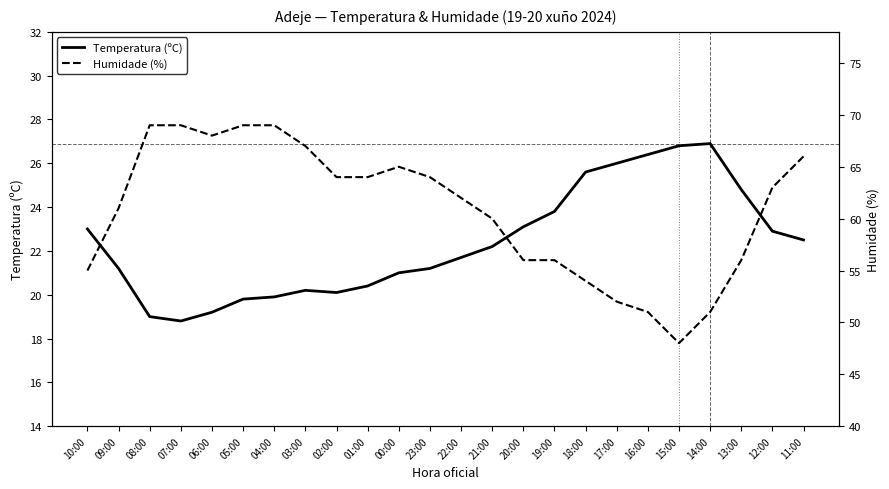

At which category does the chart reach its peak across all series?

08:00